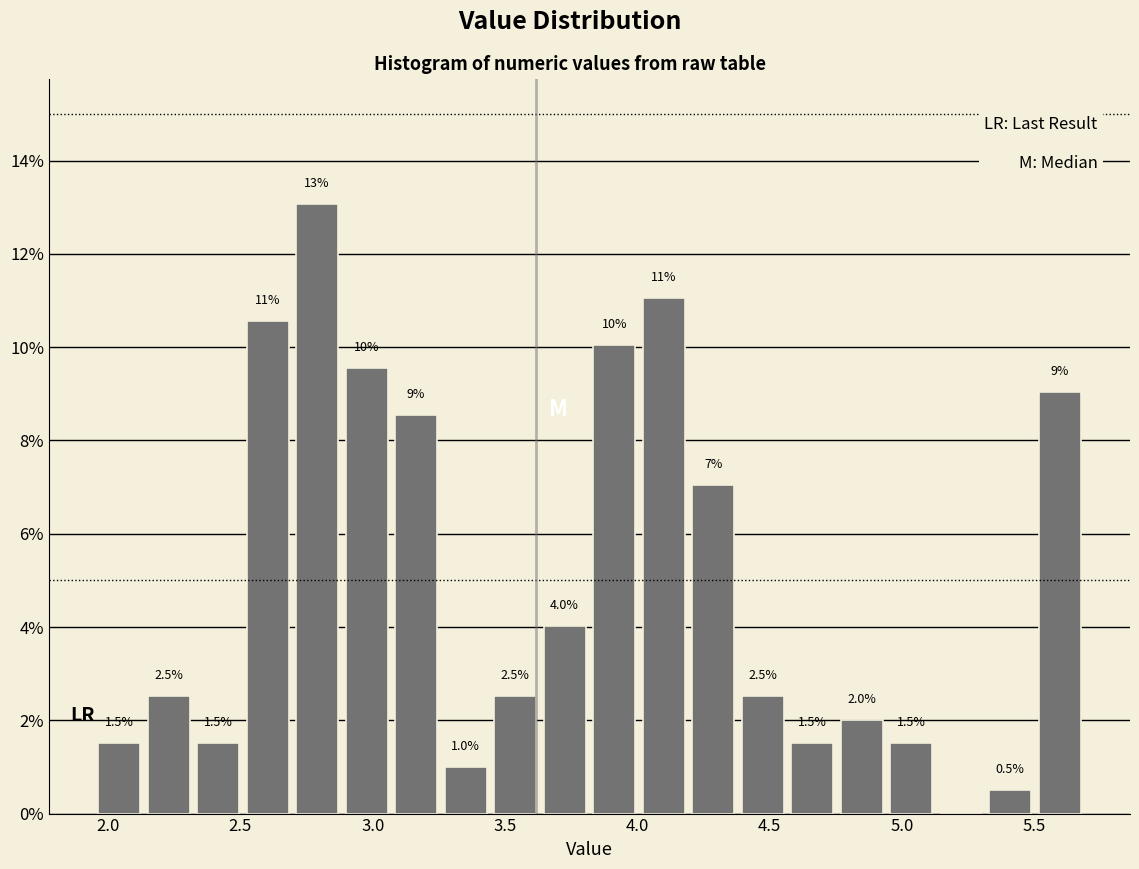

Around what value on the x-axis is the tallest bar? Give the approximate position of its centre, as read against the axis.

2.80